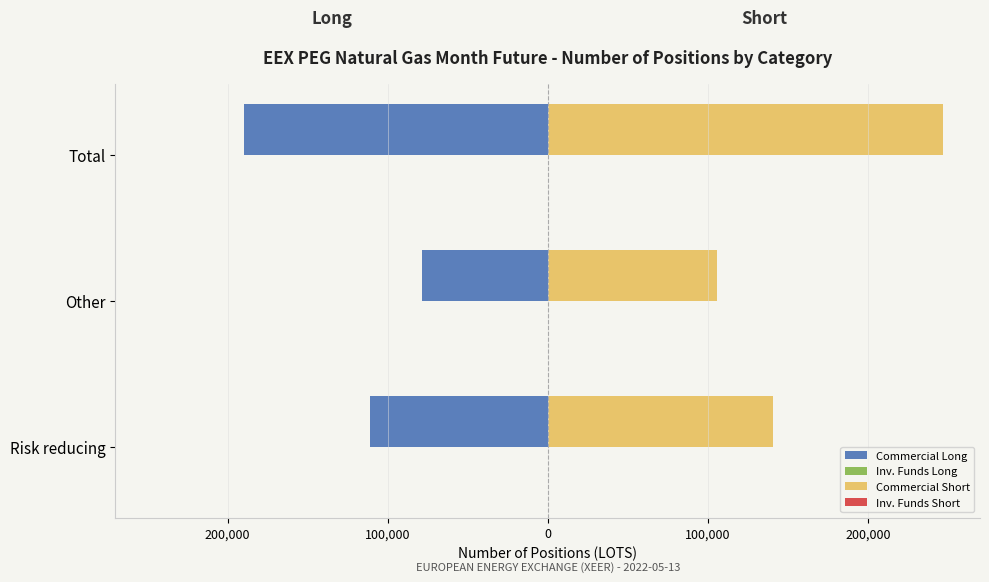

What is the average value of the Commercial Long series?

-126318.0